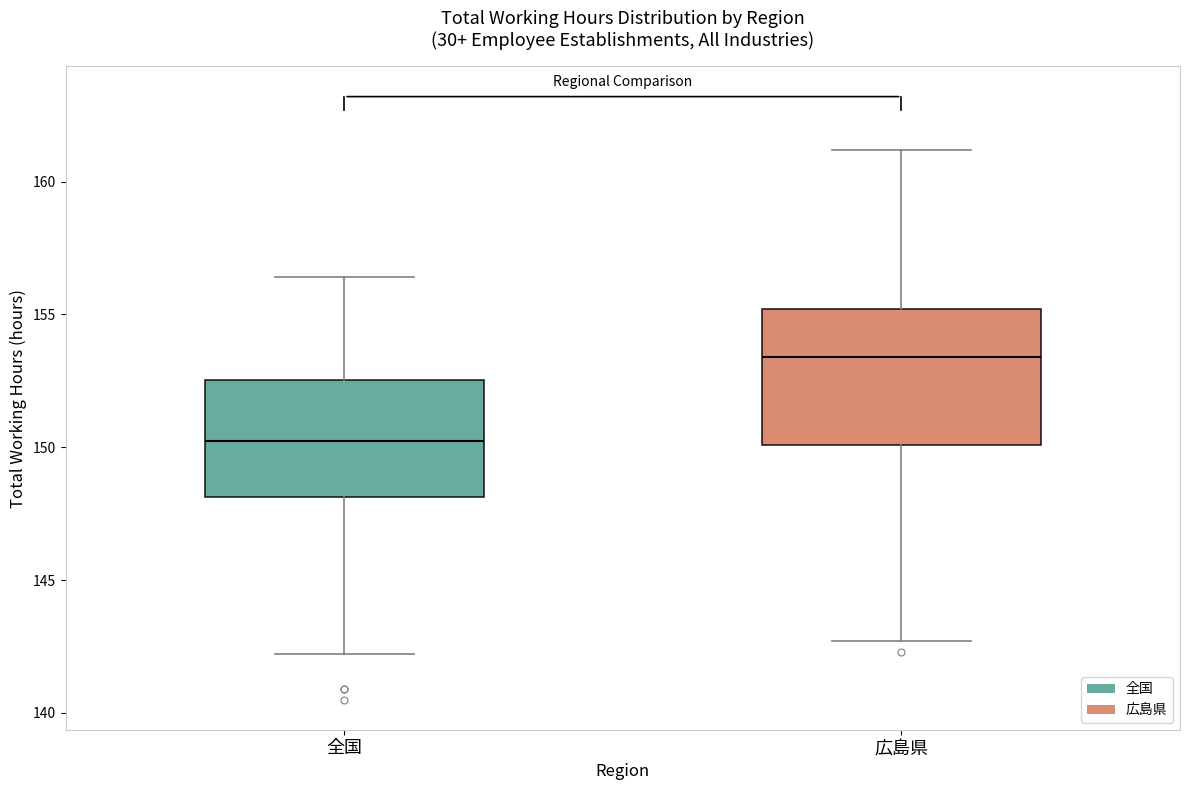

Comparing the boxes themselves (not the whiskers), which one is the tallest?

広島県